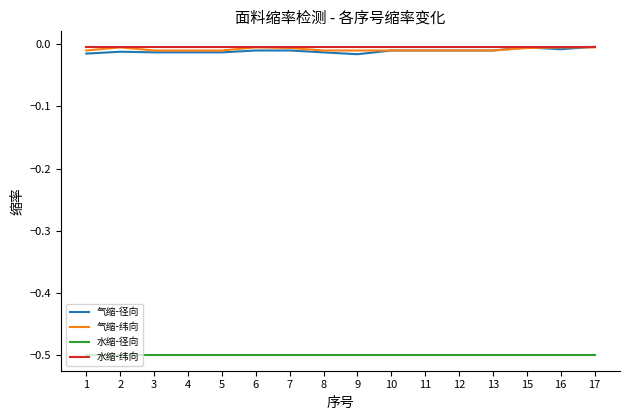

The 水缩-纬向 series shows -0.0 at 10. True or false?

True